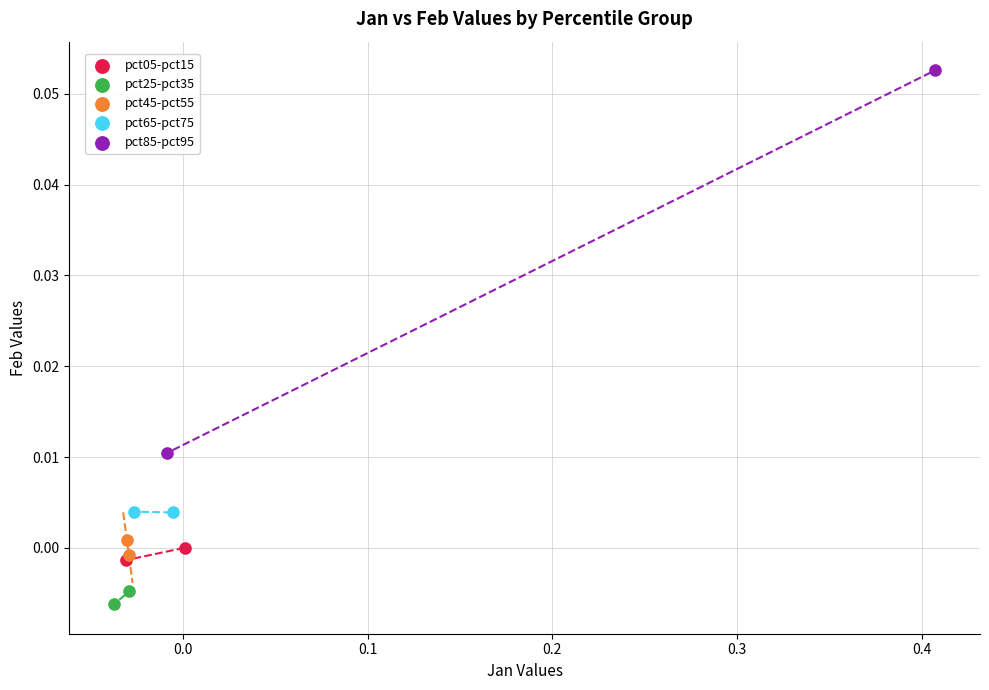

Which series reaches the minimum Y coordinate?

pct25-pct35